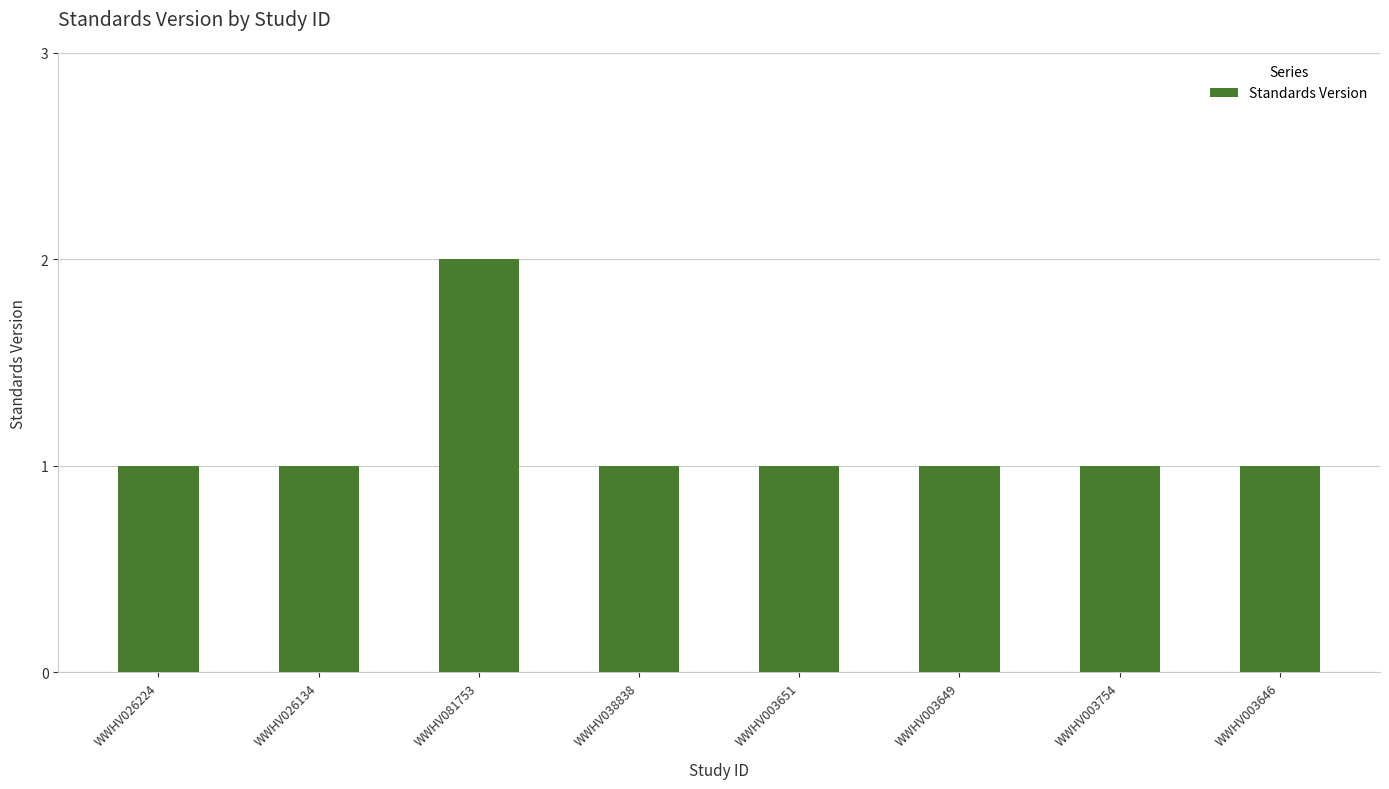

What value does the data have at WWHV003646?

1